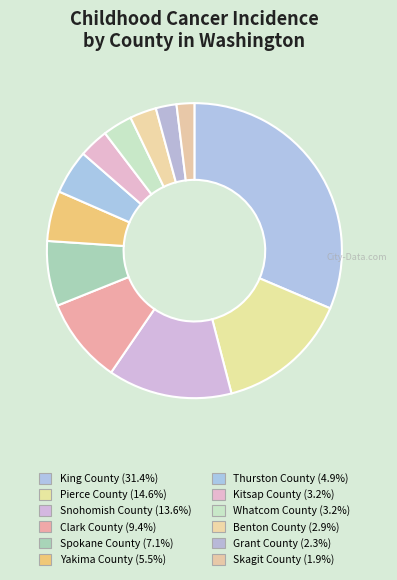

What is the ratio of the value at Skagit County to the value at Spokane County?

0.3